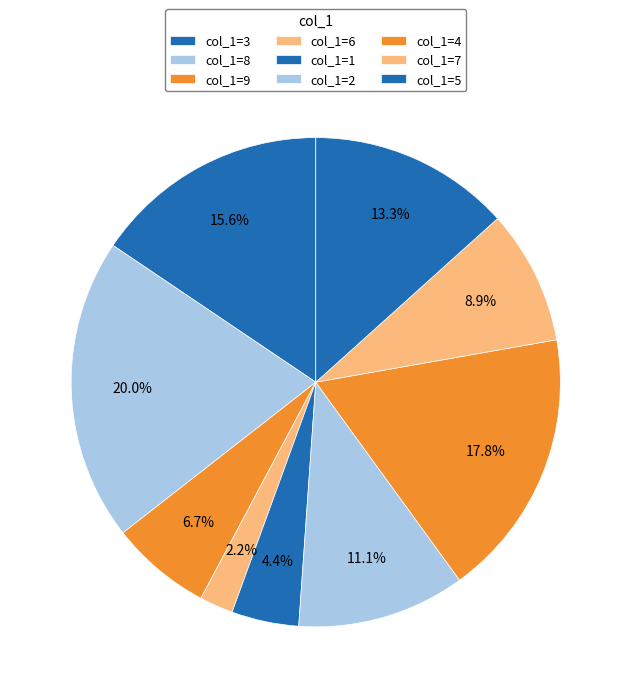

Count the number of slices in the pie.

9